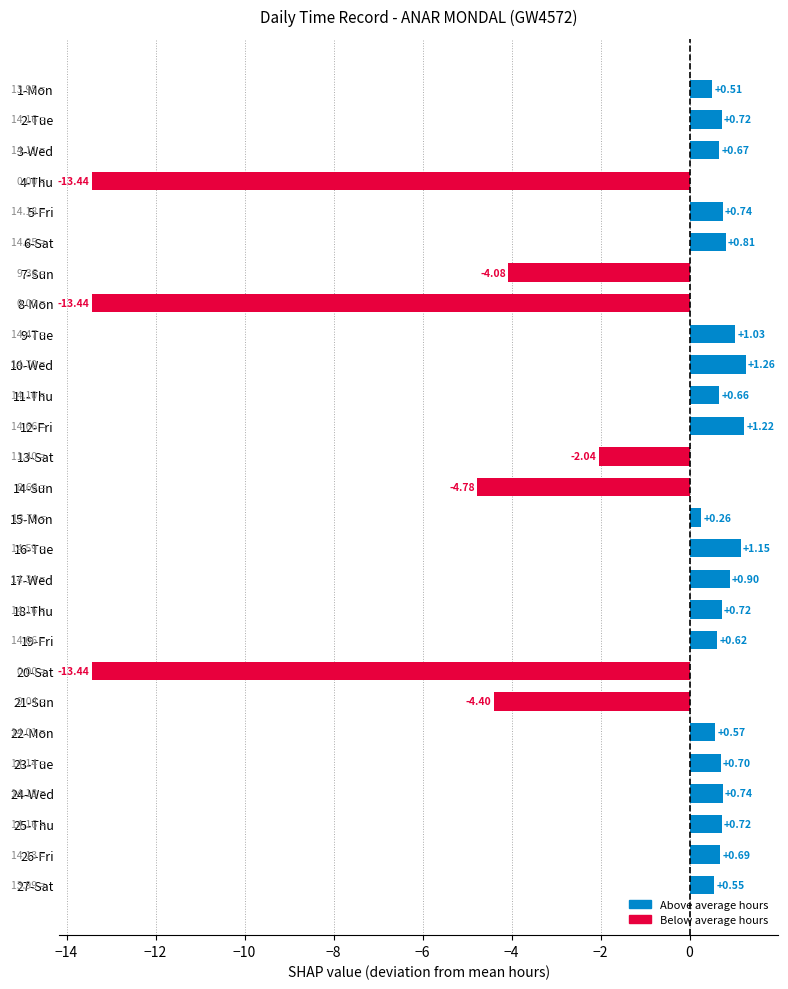

What is the difference between the second highest and second lowest values?

14.7